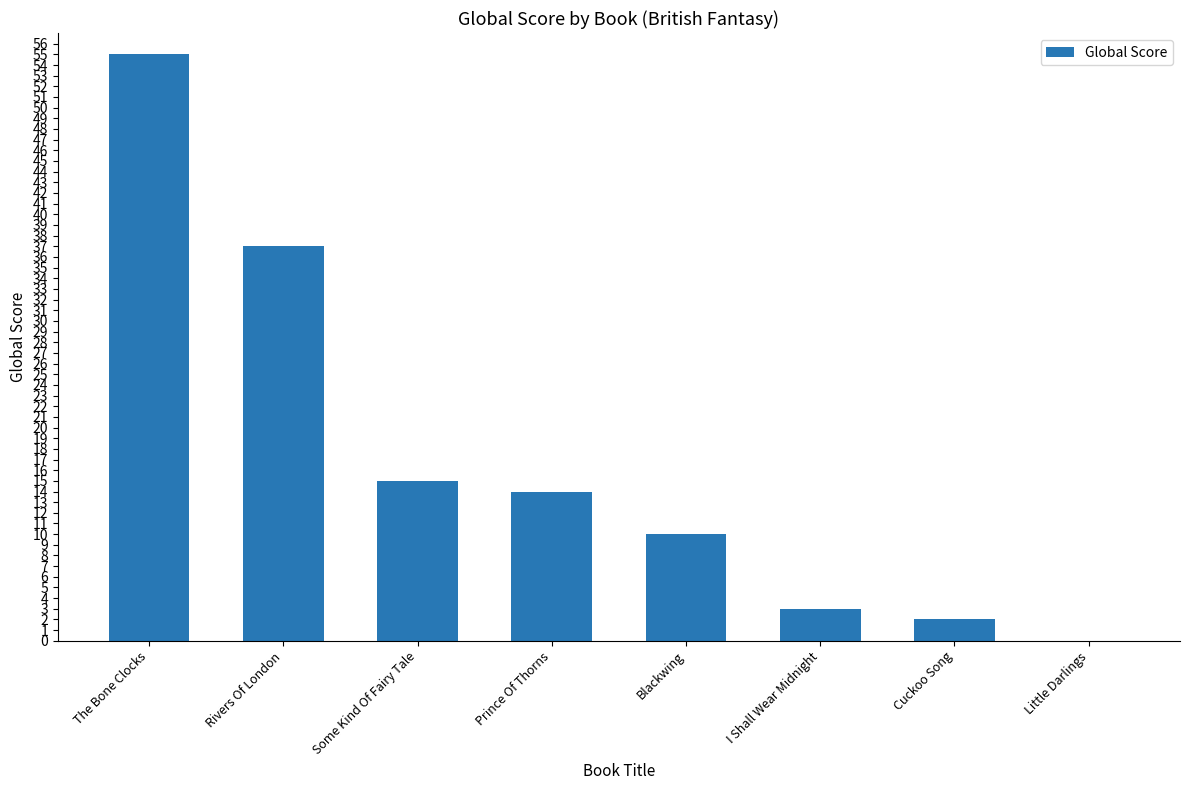

What is the sum of the values at Prince Of Thorns and The Bone Clocks?

69